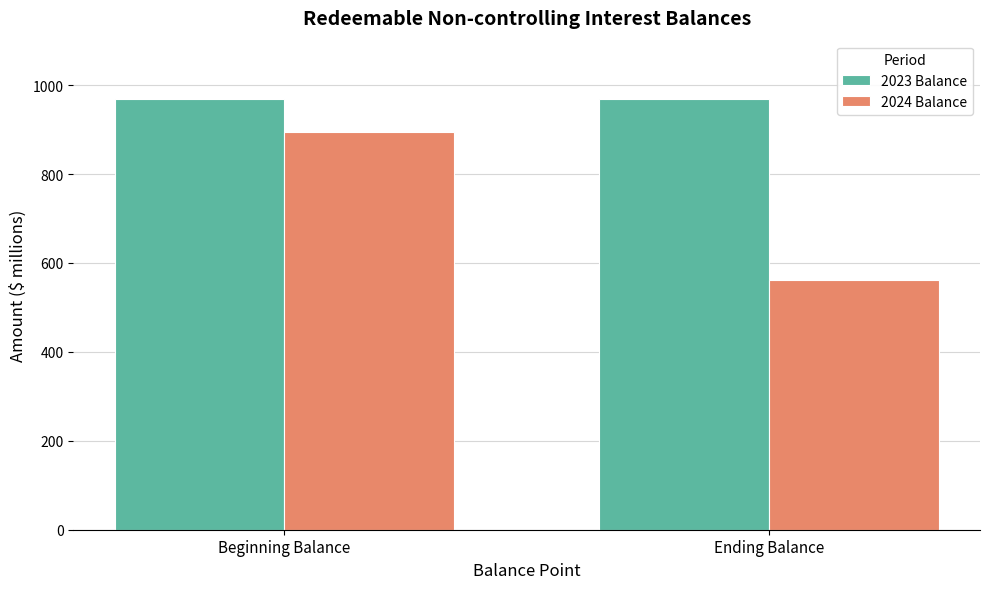

List the series in order of their peak value, highest first.

2023 Balance, 2024 Balance